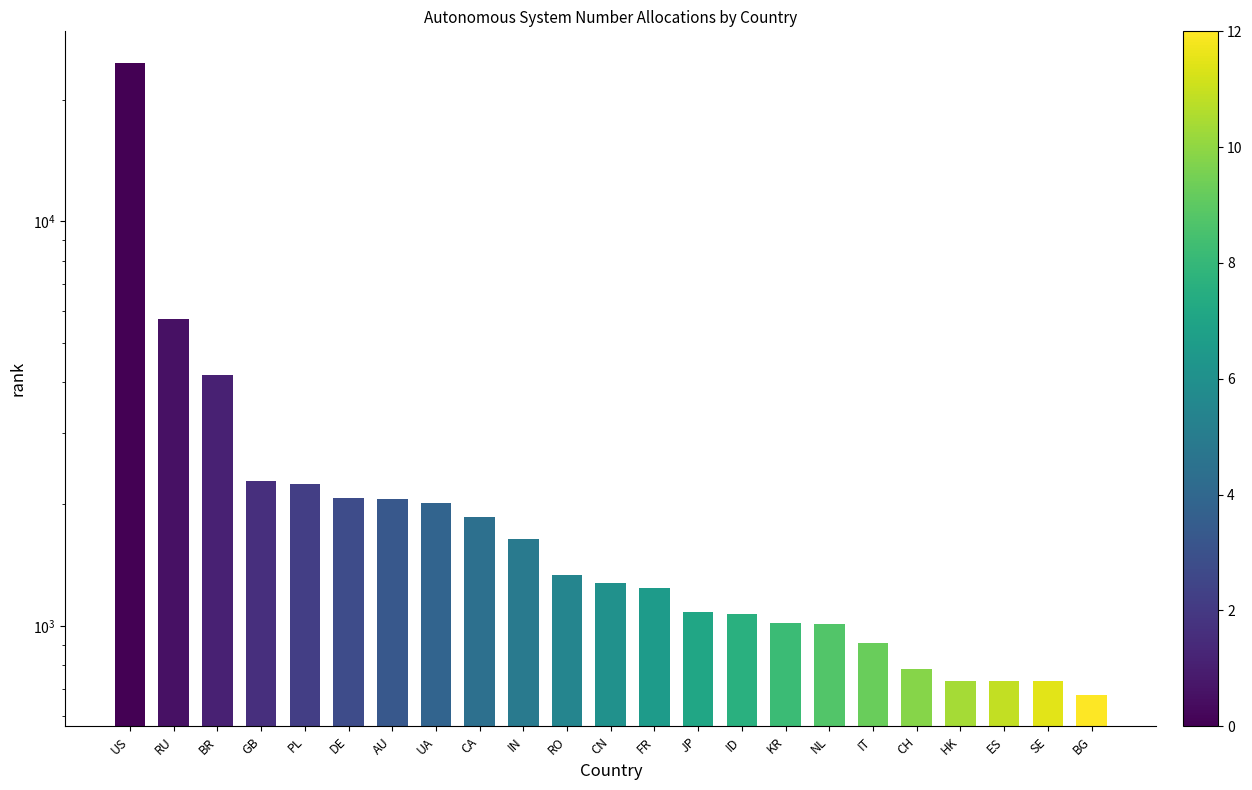

What is the difference between the values at ID and PL?

1172